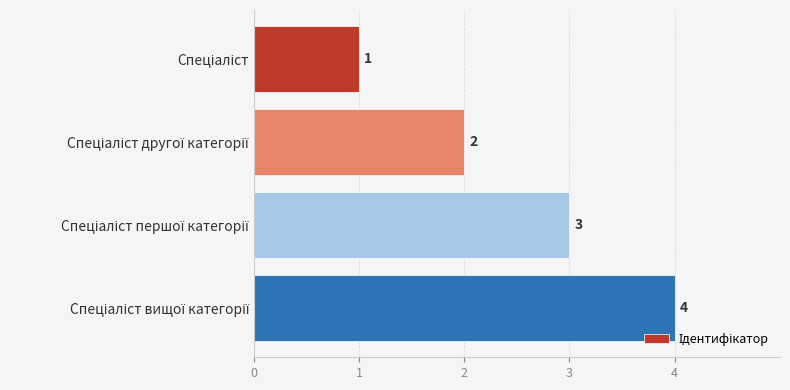

Count the values in the range 2 to 4.

3